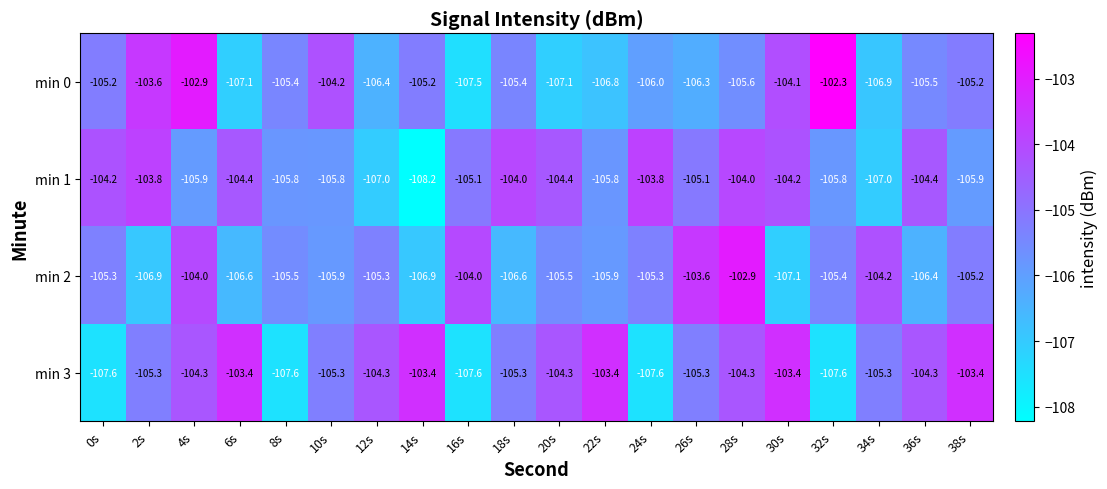

How many data points does each series have?

20